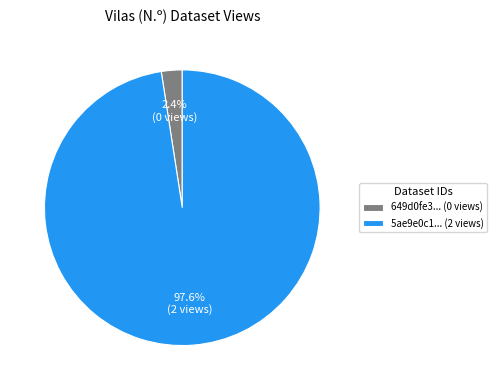

What percentage is NOT represented by 649d0fe3... (0 views)?

97.6%